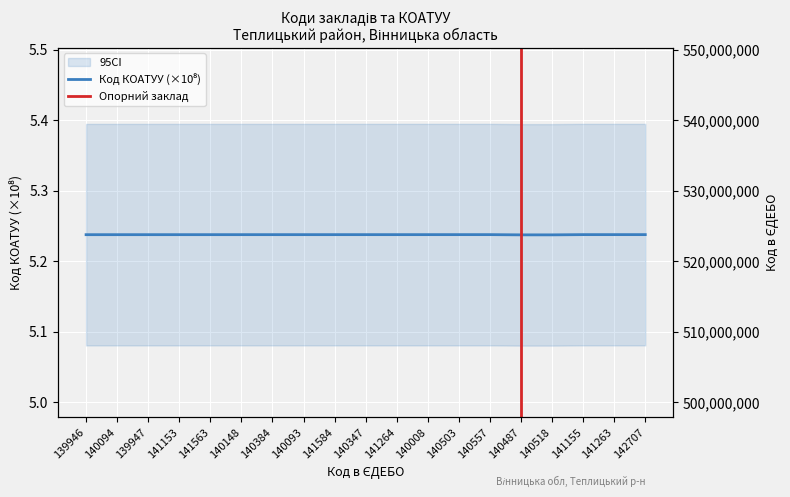

Rank the categories by value from highest to lowest.

142707, 141263, 141155, 140557, 140503, 140008, 141264, 140347, 141584, 140093, 140384, 140148, 141563, 141153, 139947, 140094, 139946, 140487, 140518